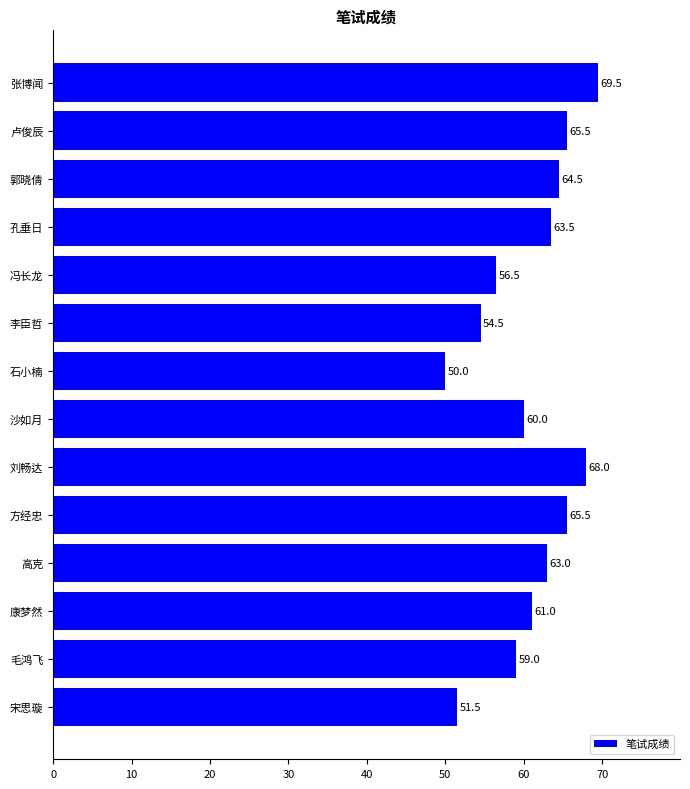

Reading top to bottom, what are all the values shown in this chart?

69.5	65.5	64.5	63.5	56.5	54.5	50.0	60.0	68.0	65.5	63.0	61.0	59.0	51.5